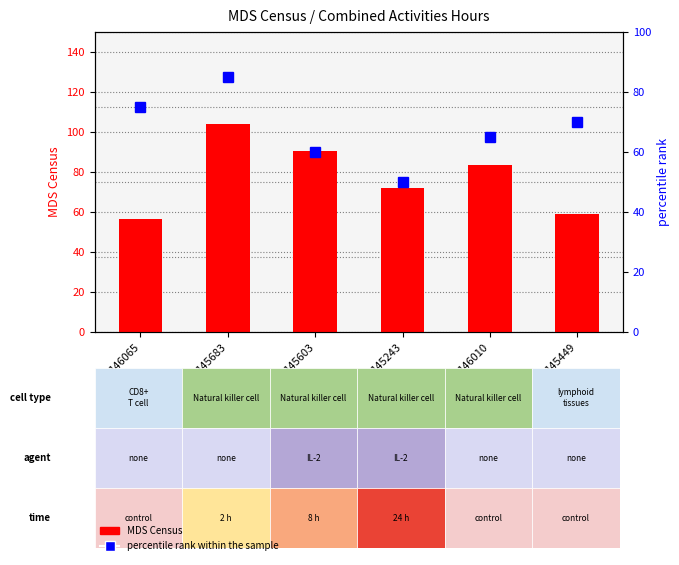

What is the sum of the MDS Census values at 146065 and 145449?

115.7